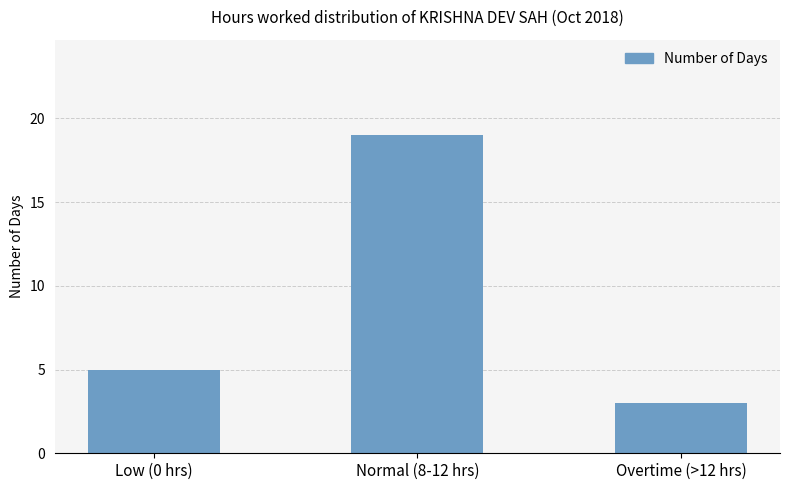

Count the values in the range 3 to 19.

3